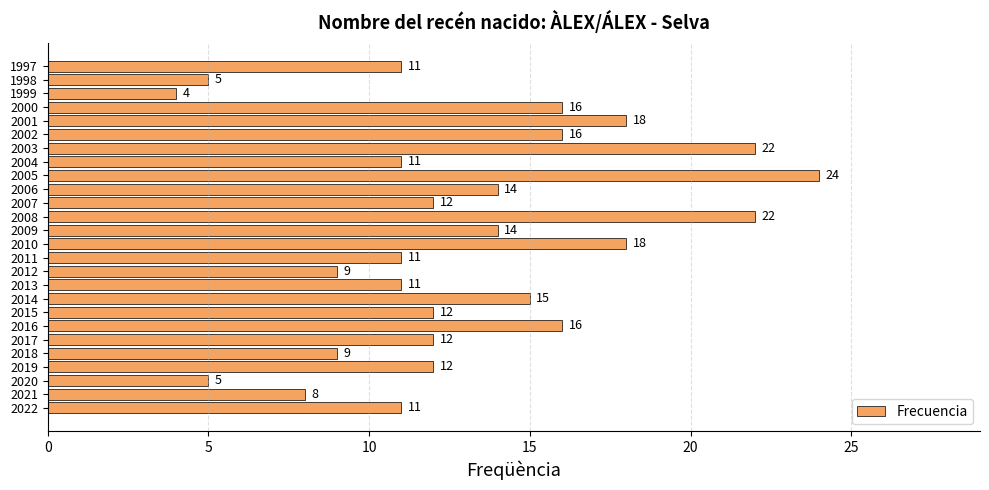

Which category has the highest value across all series?

2005